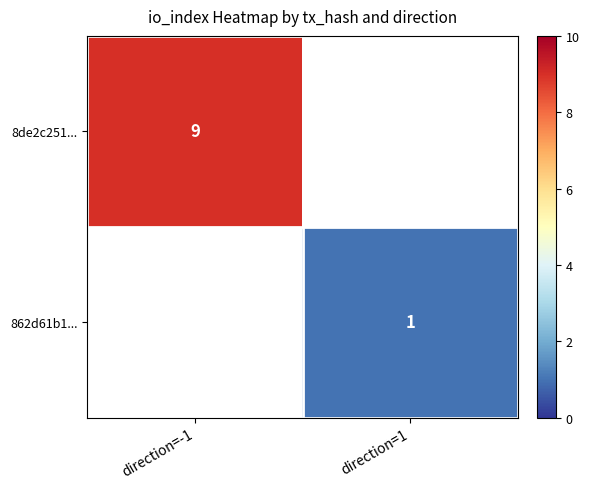

The value of 8de2c251... at direction=-1 is 9. True or false?

True